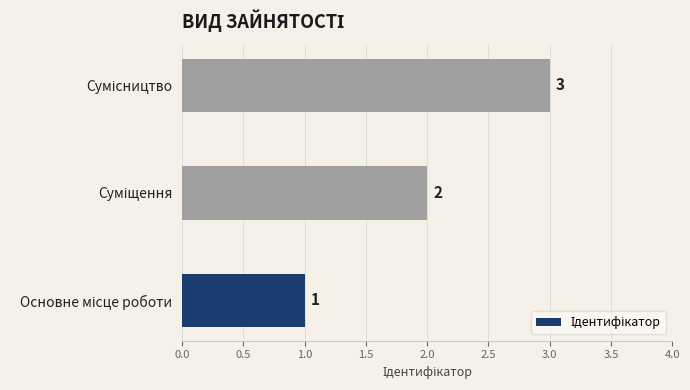

What is the maximum value shown in the chart?

3